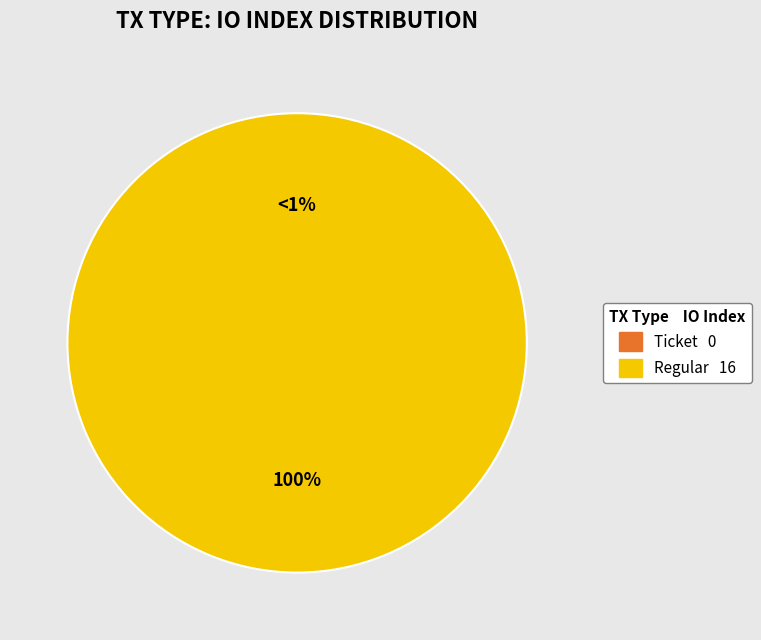

How many slices are in this pie chart?

2